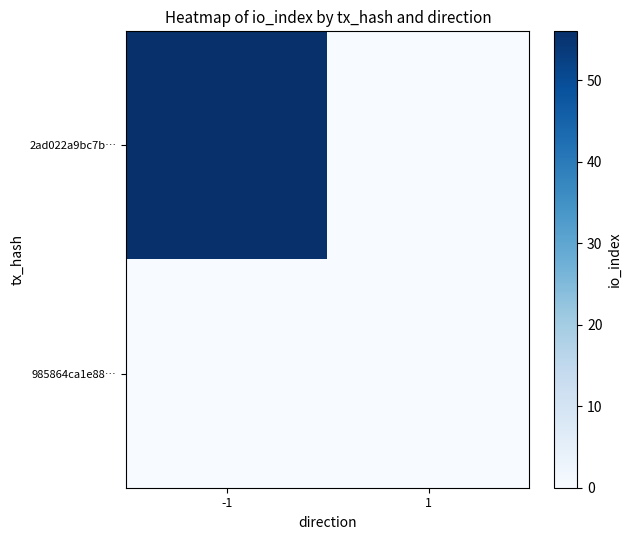

List the series in order of their peak value, lowest first.

985864ca1e88…, 2ad022a9bc7b…